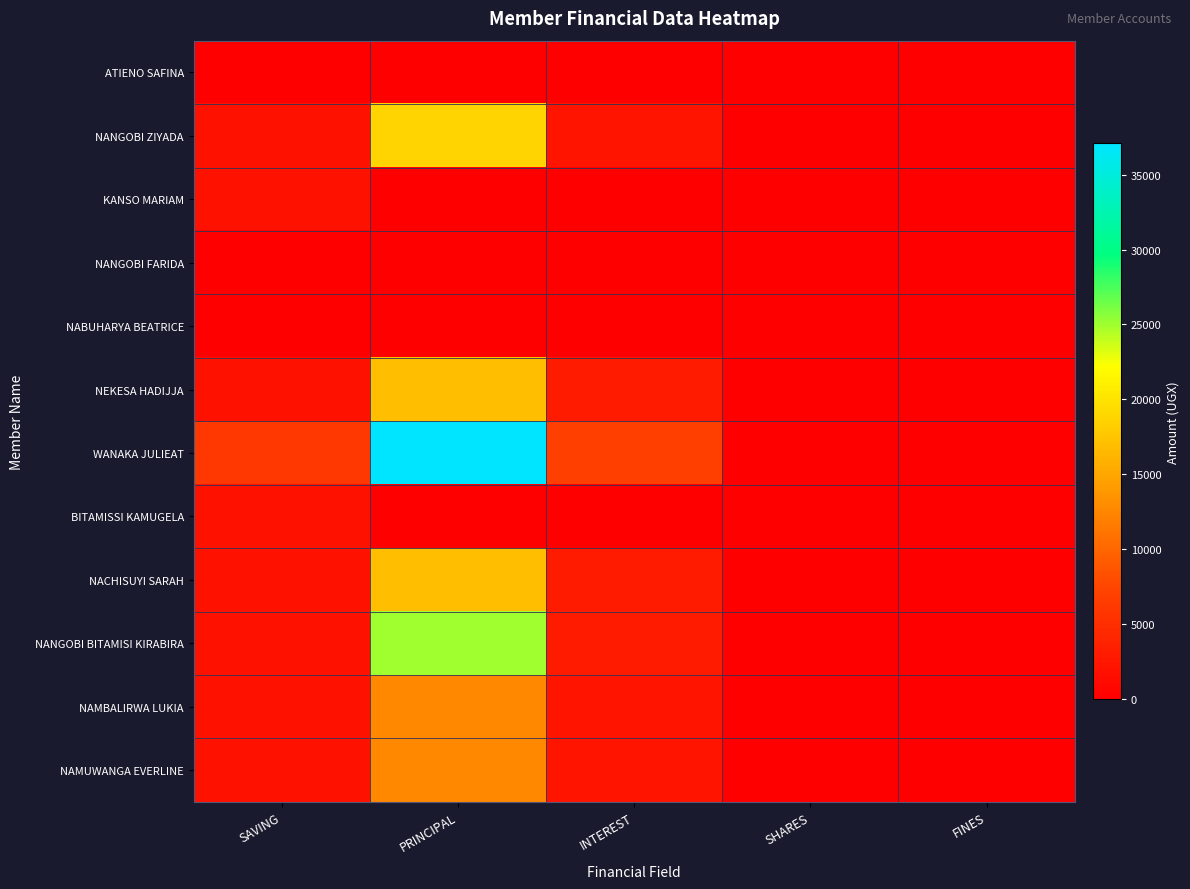

What is the difference between the highest and lowest values at PRINCIPAL?

37100